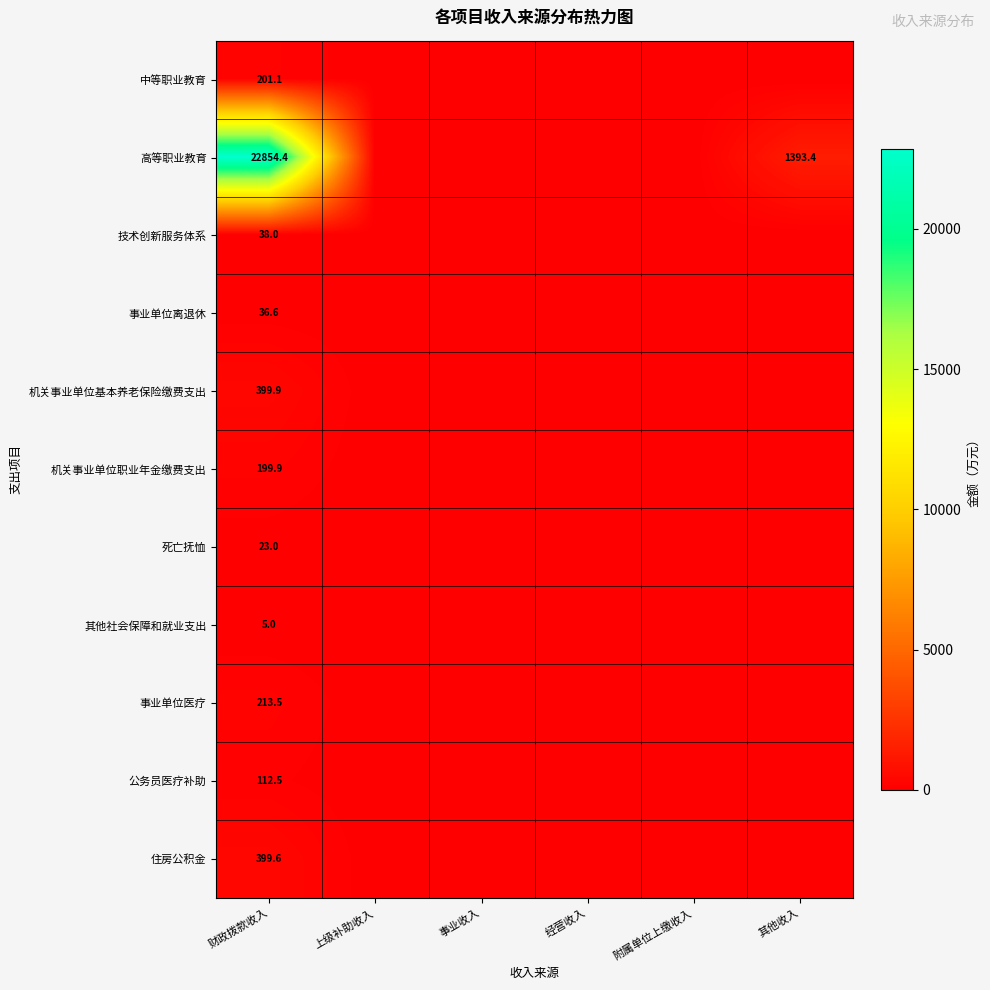

The 技术创新服务体系 series shows 16.9 at 财政拨款收入. True or false?

False